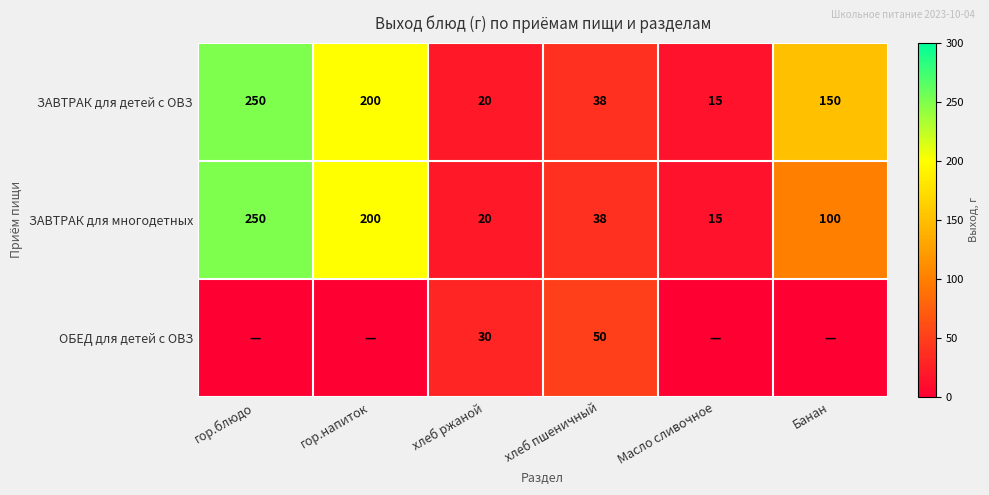

Which has a higher value, хлеб ржаной or гор.блюдо?

гор.блюдо